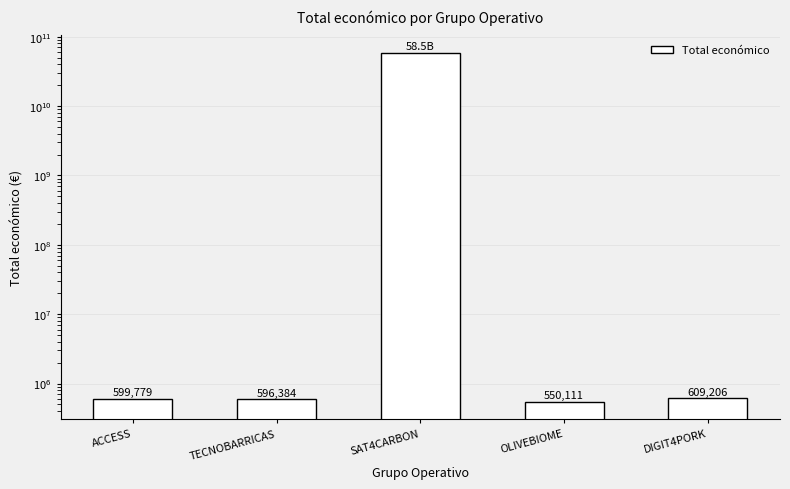

How many data points are above 599779?

2